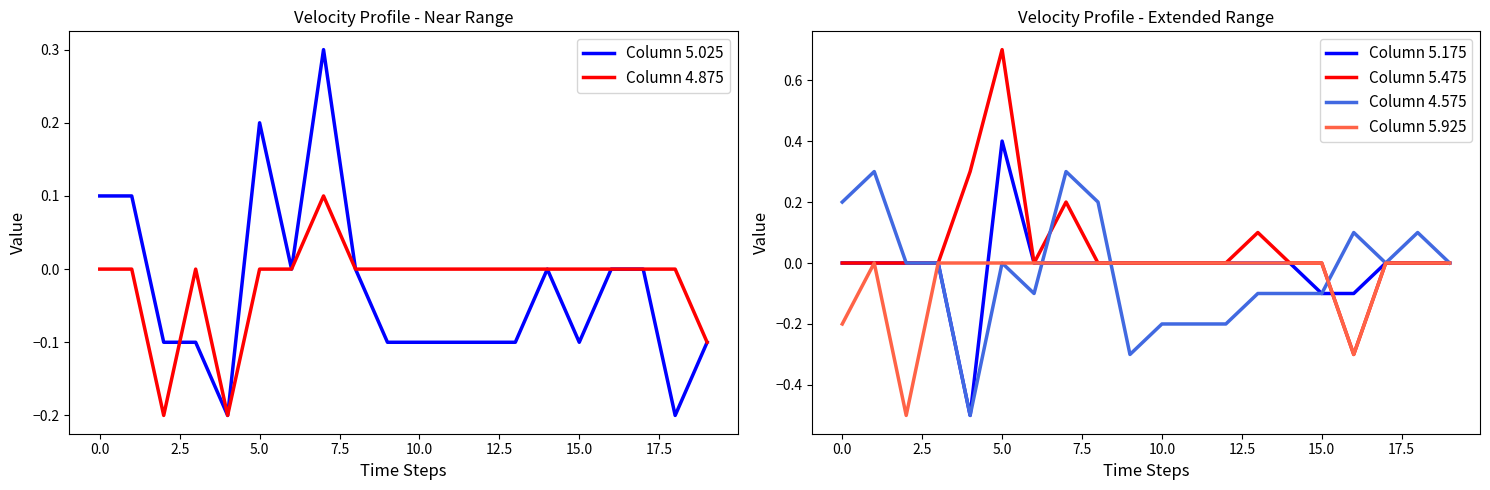

Reading right to left, what are all the values shown in this chart?

Column 5.025: -0.1	-0.2	0.0	-0.0	-0.1	-0.0	-0.1	-0.1	-0.1	-0.1	-0.1	0.0	0.3	-0.0	0.2	-0.2	-0.1	-0.1	0.1	0.1
Column 4.875: -0.1	-0.0	0.0	-0.0	-0.0	-0.0	-0.0	-0.0	-0.0	-0.0	-0.0	-0.0	0.1	0.0	-0.0	-0.2	-0.0	-0.2	0.0	-0.0
Column 5.175: -0.0	-0.0	-0.0	-0.1	-0.1	-0.0	-0.0	-0.0	-0.0	-0.0	-0.0	0.0	-0.0	-0.0	0.4	-0.5	0.0	0.0	-0.0	0.0
Column 5.475: -0.0	-0.0	-0.0	-0.3	-0.0	-0.0	0.1	-0.0	-0.0	-0.0	-0.0	-0.0	0.2	-0.0	0.7	0.3	0.0	0.0	0.0	0.0
Column 4.575: 0.0	0.1	0.0	0.1	-0.1	-0.1	-0.1	-0.2	-0.2	-0.2	-0.3	0.2	0.3	-0.1	-0.0	-0.5	-0.0	-0.0	0.3	0.2
Column 5.925: 0.0	0.0	0.0	-0.3	0.0	0.0	0.0	0.0	0.0	0.0	0.0	0.0	0.0	0.0	0.0	0.0	0.0	-0.5	0.0	-0.2